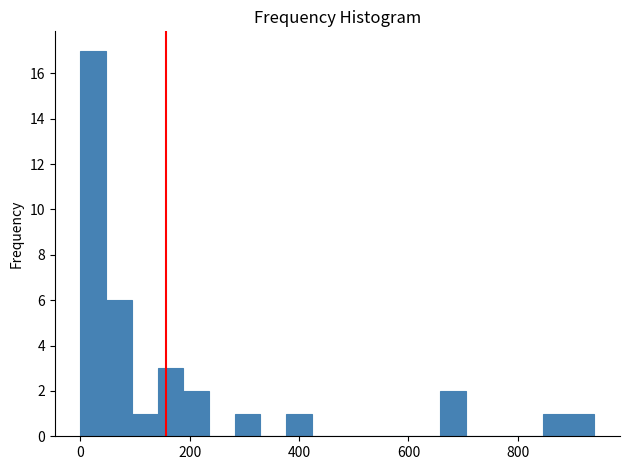

Read against the x-axis, roughly where is the centre of the tallest bar?

20